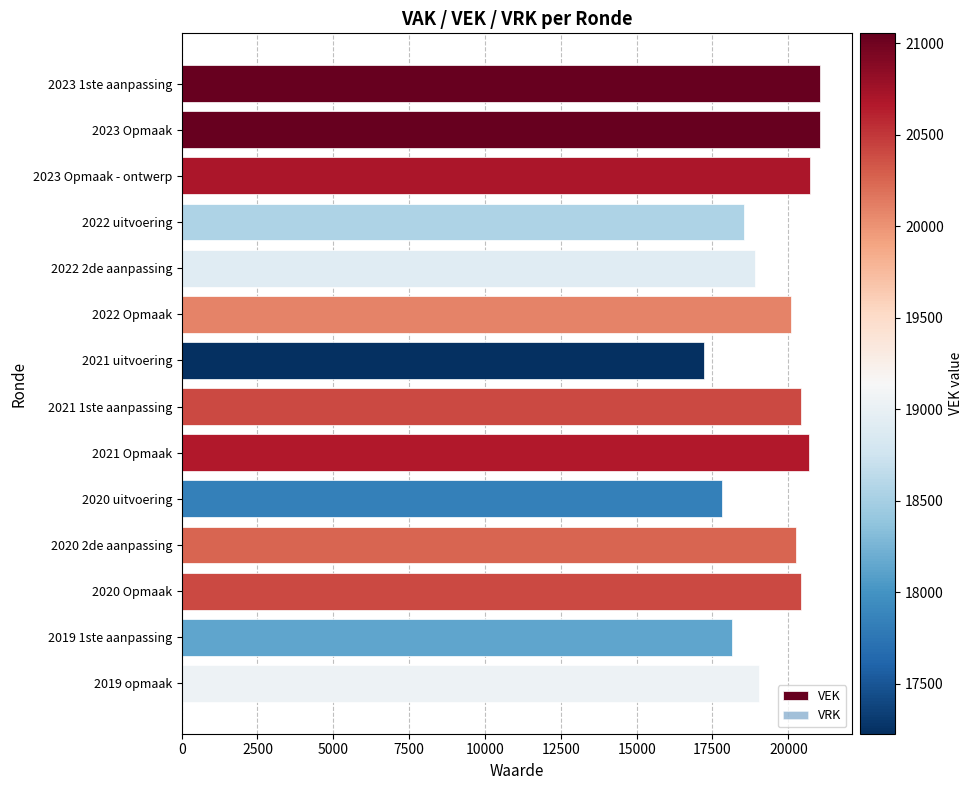

Does the chart contain stacked bars?

No